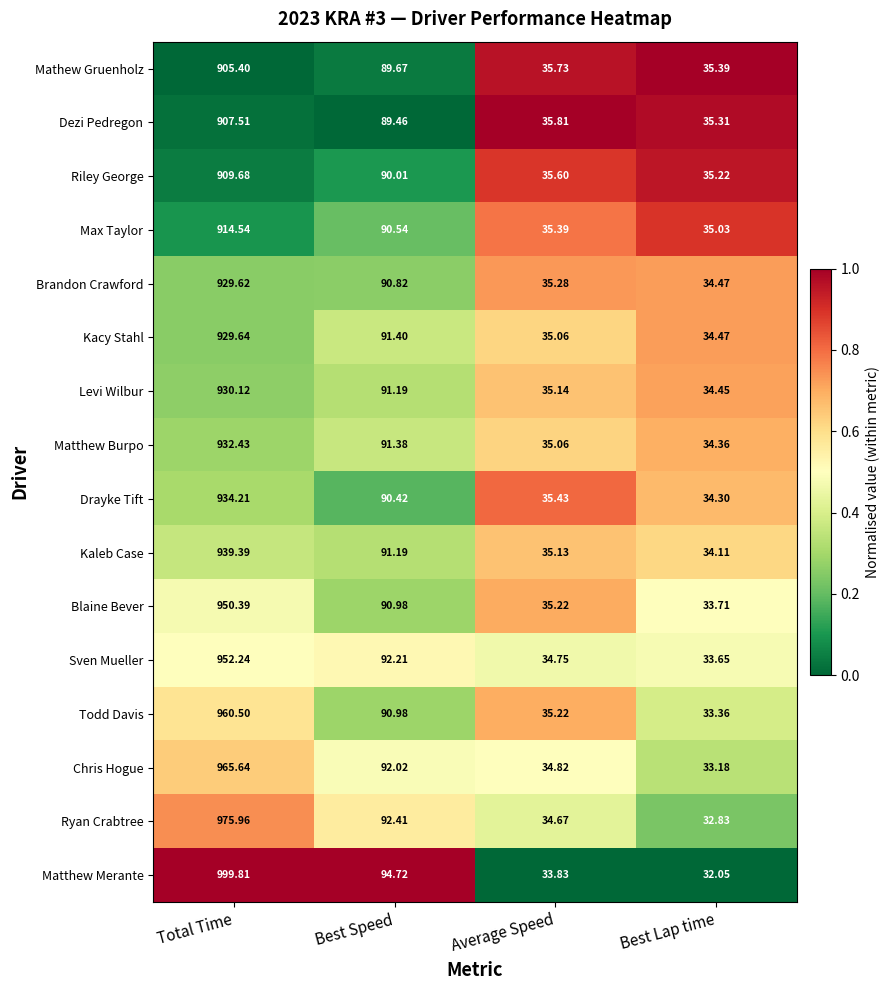

At which category does the chart reach its peak across all series?

Total Time